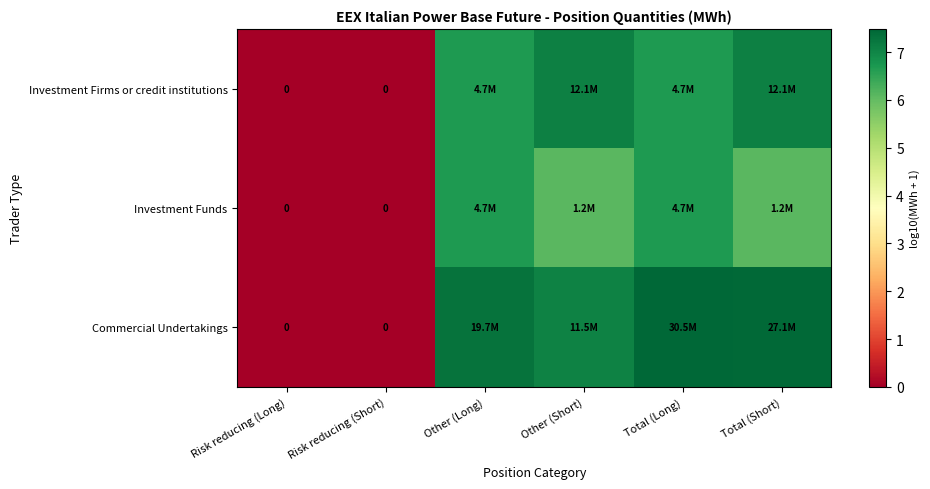

Rank the series at Risk reducing (Long) from lowest to highest value.

Investment Firms or credit institutions, Investment Funds, Commercial Undertakings